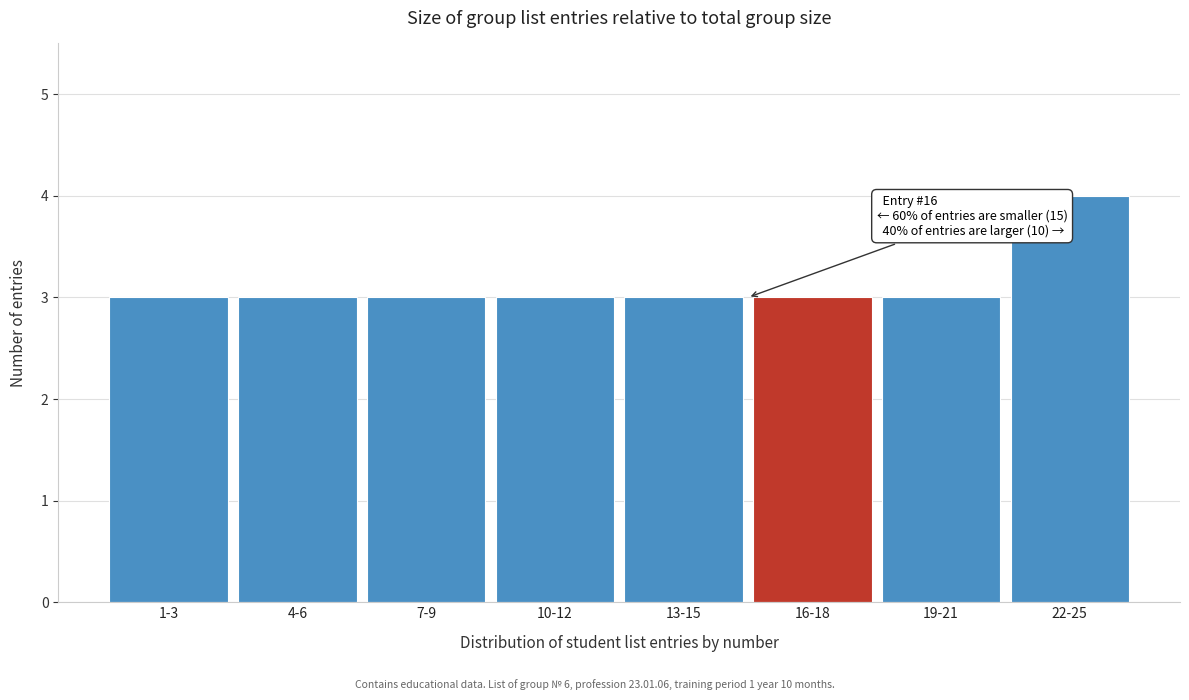

Reading right to left, transcribe all the data shown in this chart.

22-25=4	19-21=3	16-18=3	13-15=3	10-12=3	7-9=3	4-6=3	1-3=3